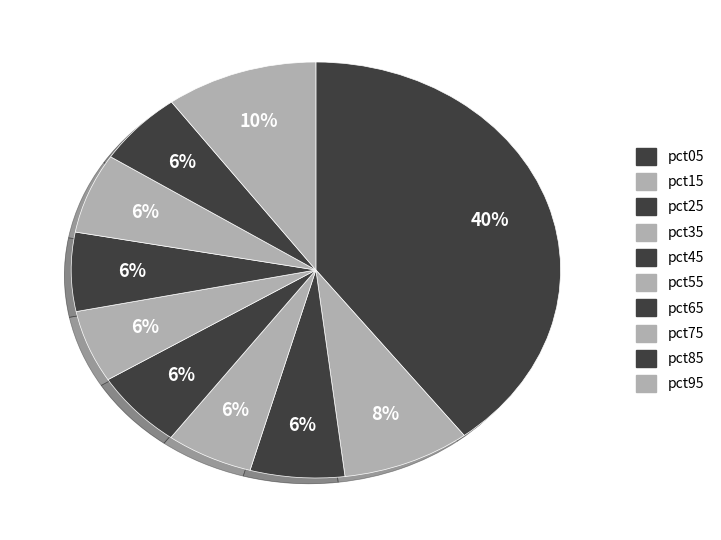

Is there any slice that represents more than half of the pie?

No